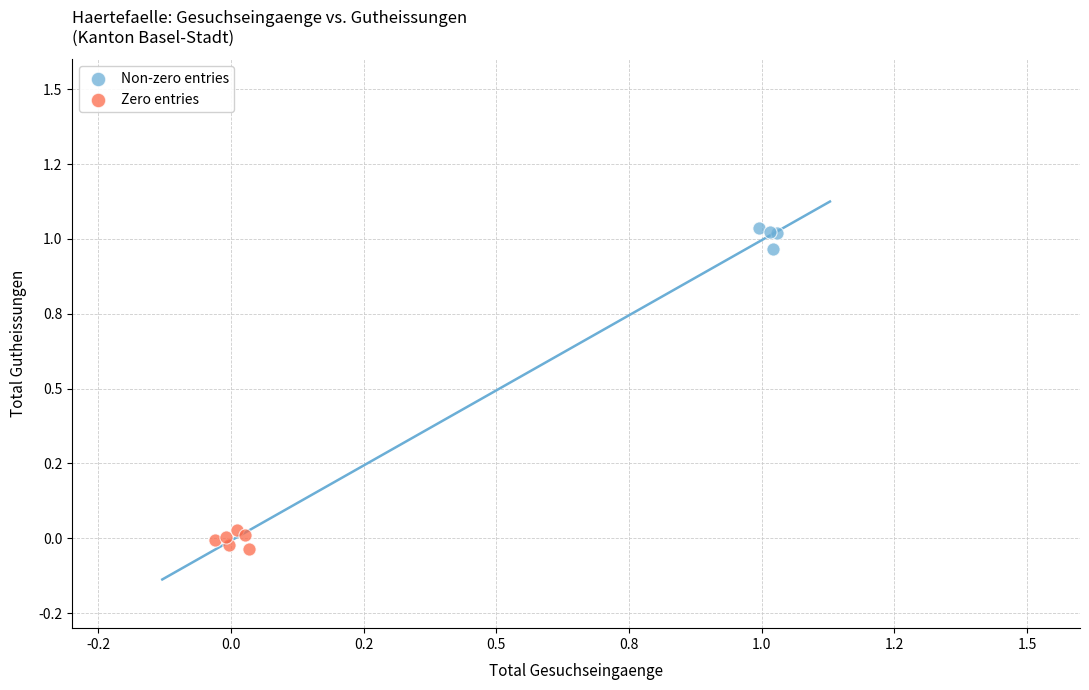

Which series contains the highest Y value?

Non-zero entries